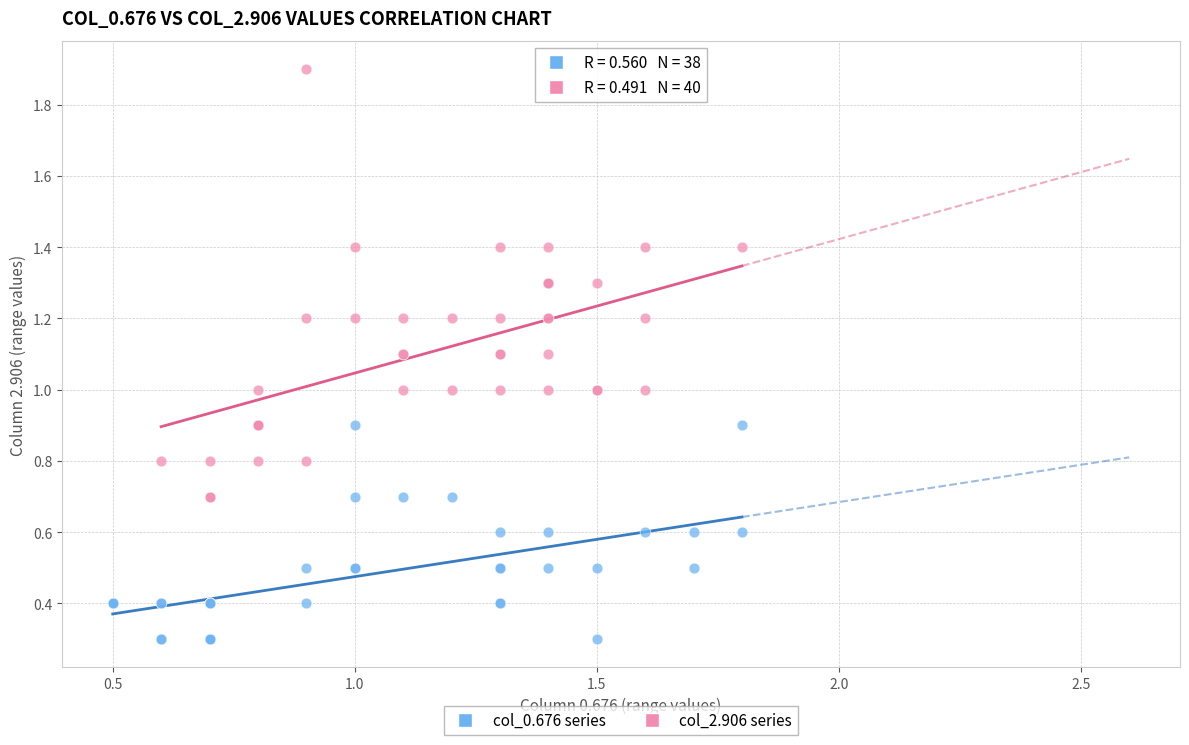

Which series reaches the maximum Y coordinate?

col_2.906 series